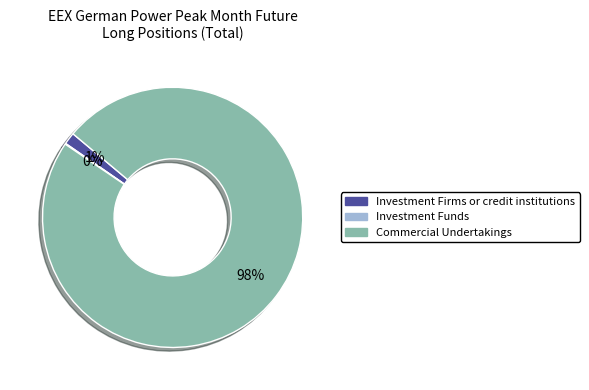

Which category has the biggest portion of the pie?

Commercial Undertakings